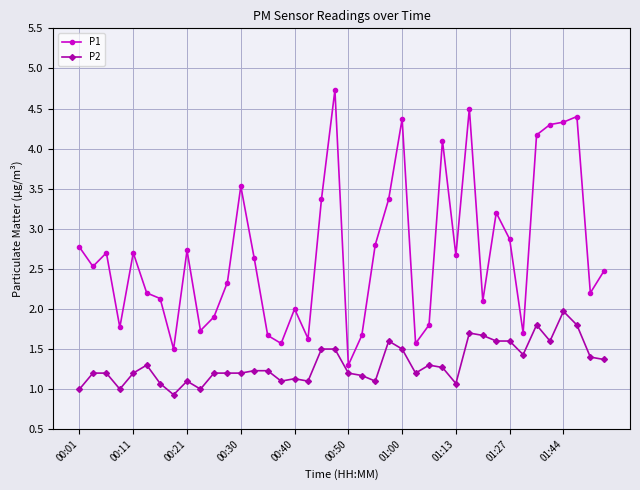

True or false: P2 and P1 cross at least once.

False